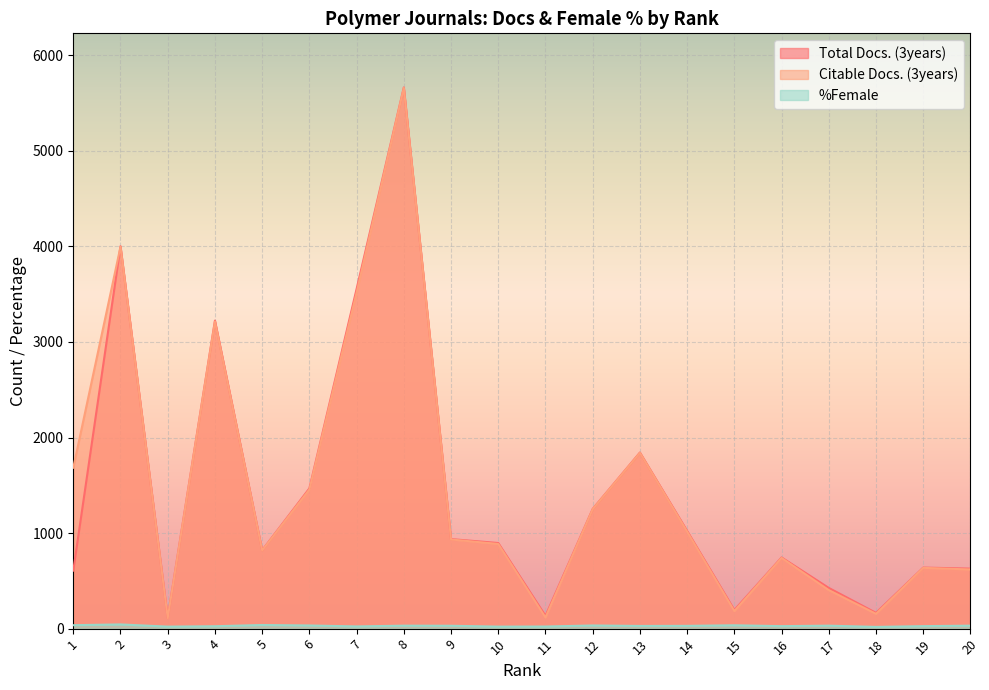

The value of Citable Docs. (3years) at 5 is 209. True or false?

False